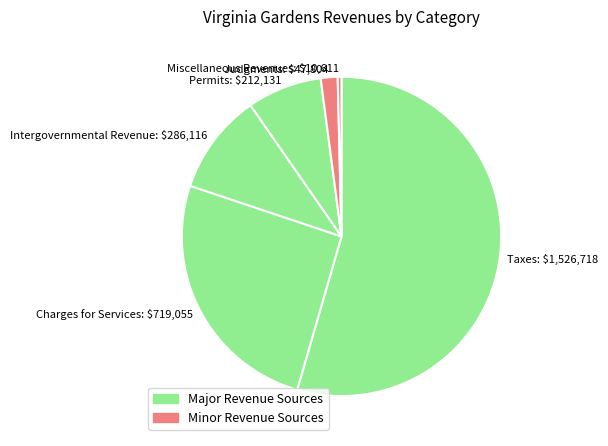

The Permits: $212,131 slice represents 1% of the pie. True or false?

False